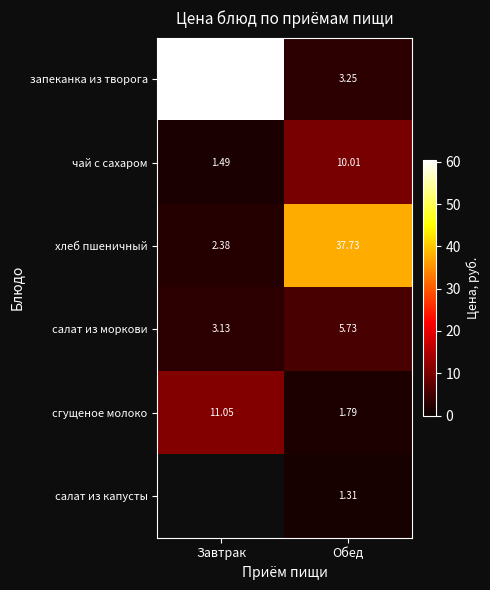

Rank the categories by сгущеное молоко value from lowest to highest.

Обед, Завтрак